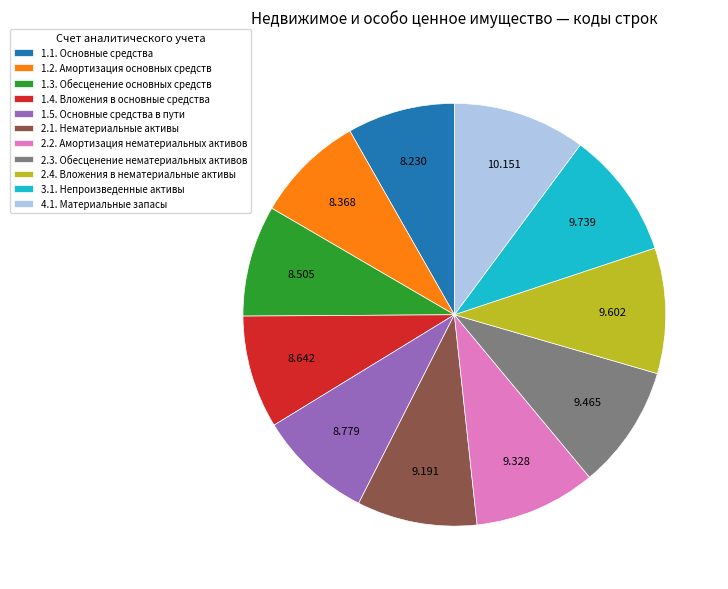

Does 2.2. Амортизация нематериальных активов represent more than half of the total?

No